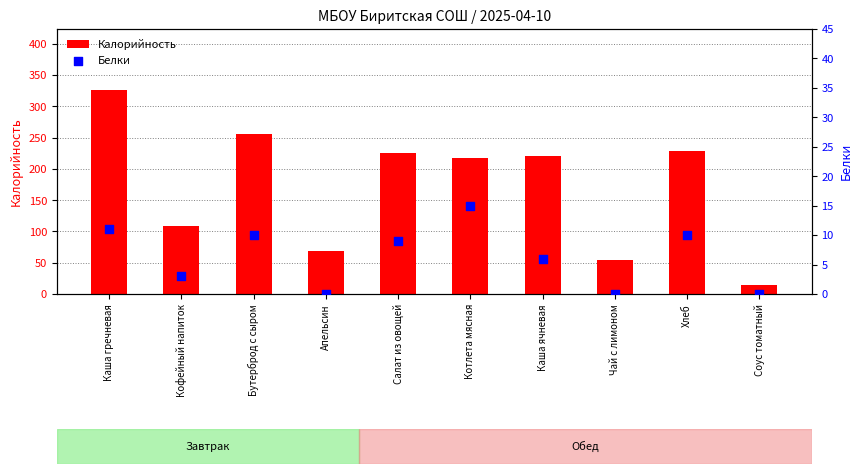

Is the value of Калорийность at Каша ячневая greater than the value of Белки at Салат из овощей?

Yes